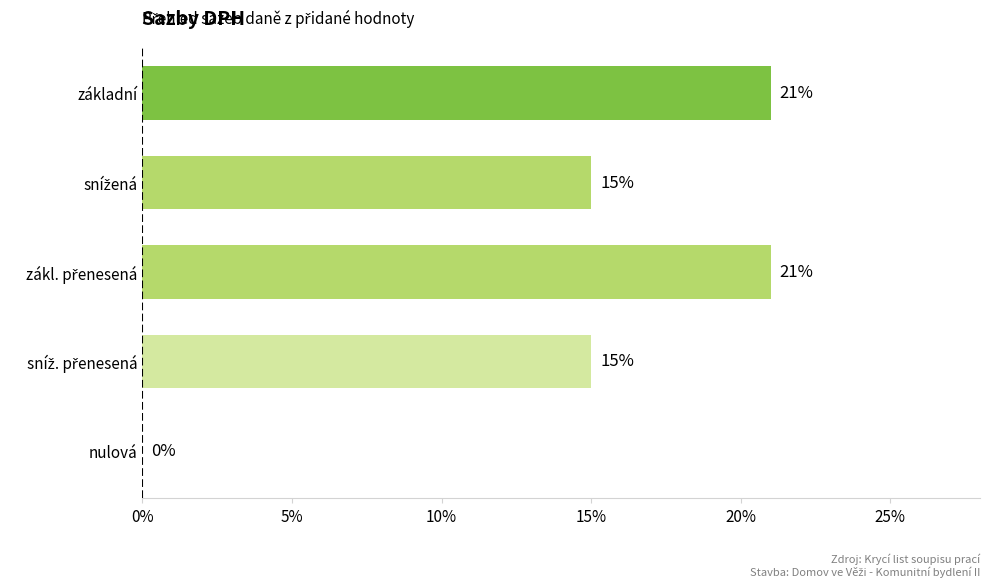

Does the chart contain stacked bars?

No